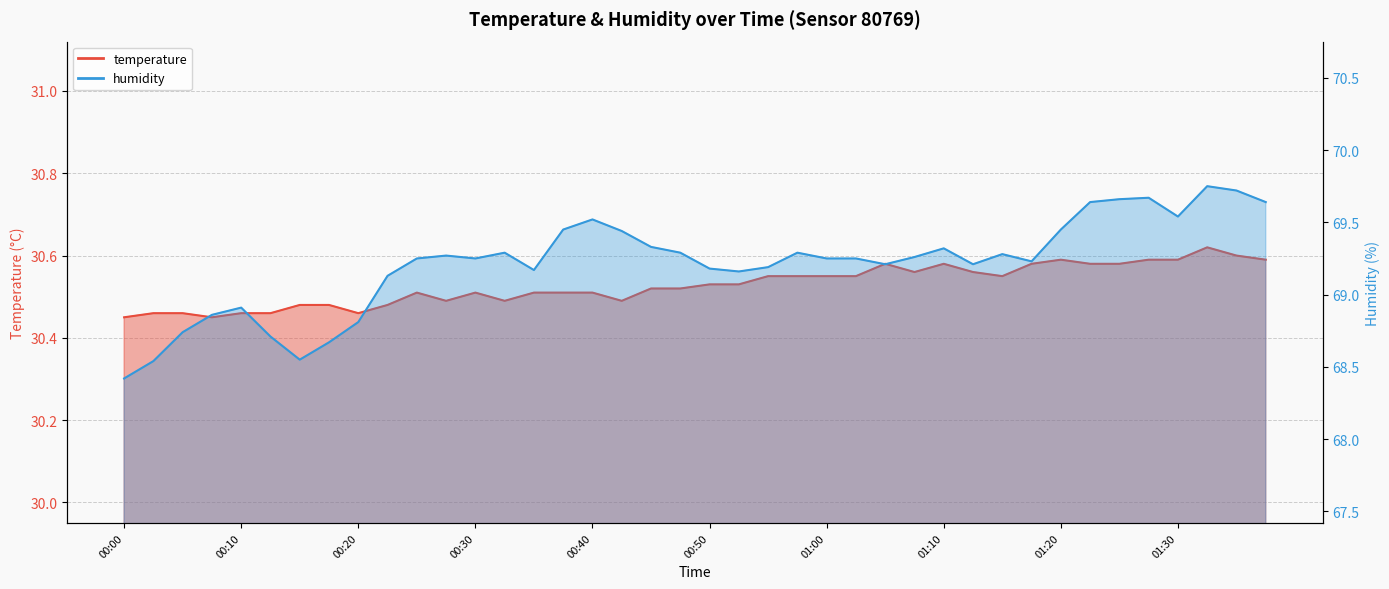

Is the value of temperature at 00:45 greater than the value of humidity at 00:48?

No